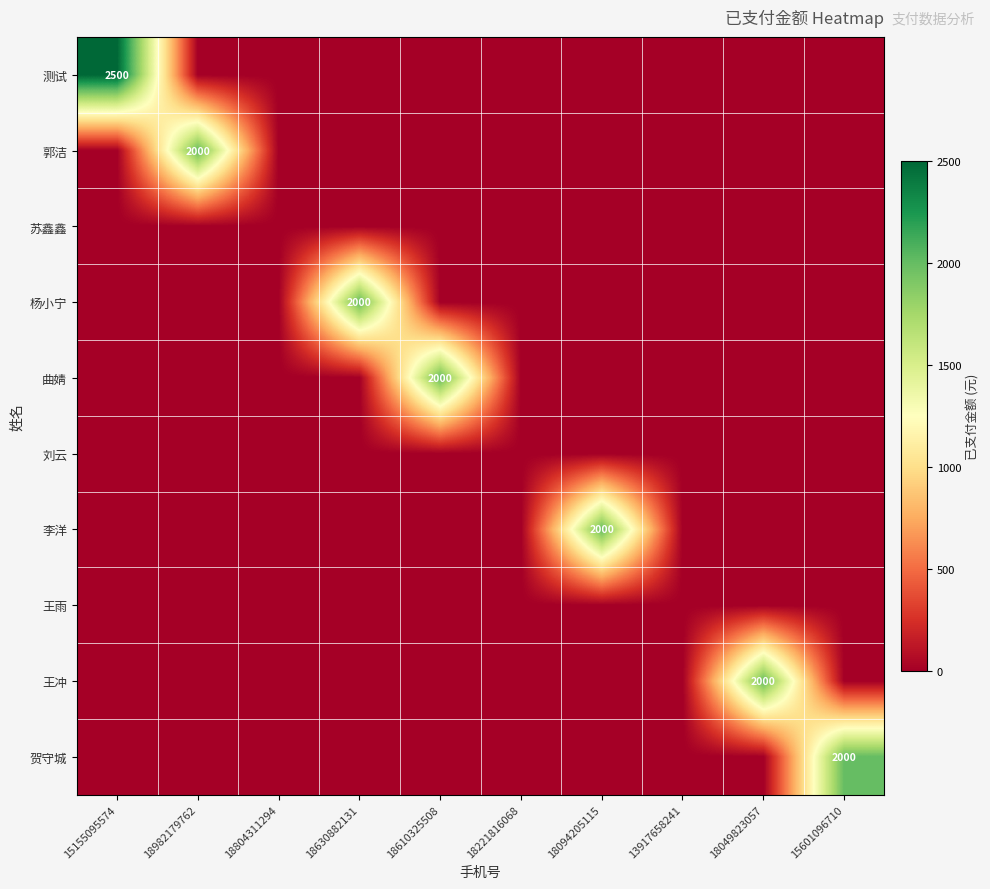

The value of 曲婧 at 18610325508 is 1387. True or false?

False